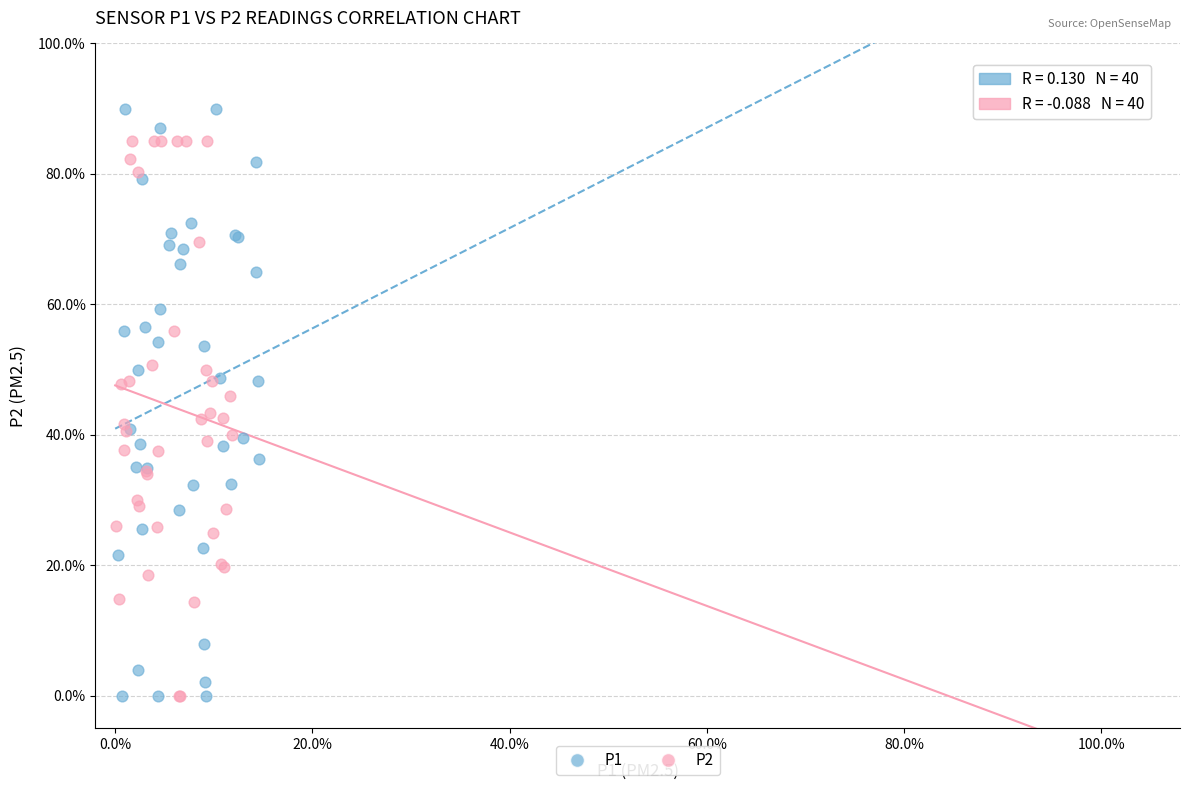

What are all the series names shown in the legend?

P1, P2